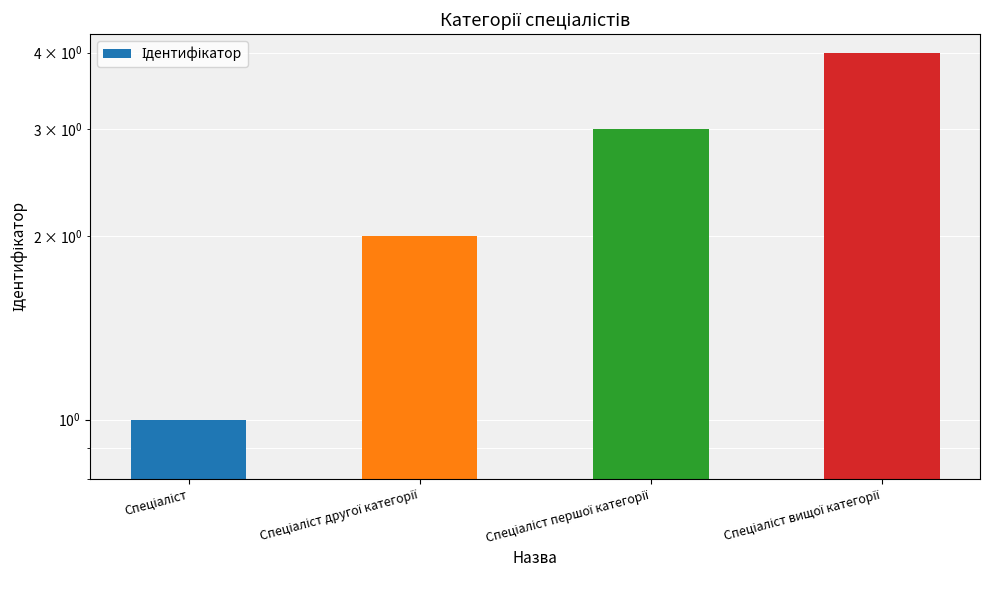

Rank the categories by value from highest to lowest.

Спеціаліст вищої категорії, Спеціаліст першої категорії, Спеціаліст другої категорії, Спеціаліст